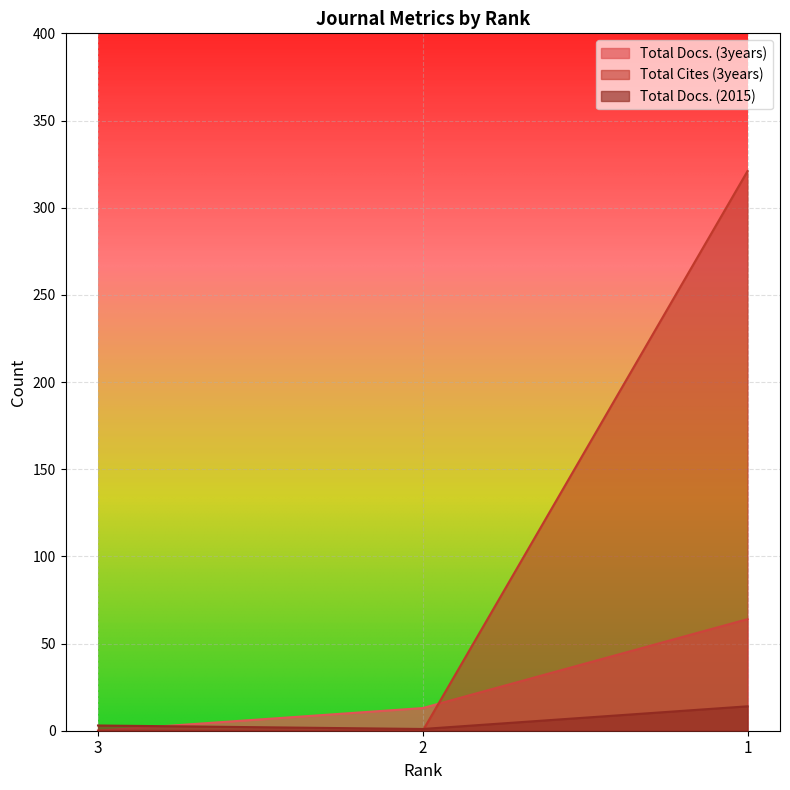

Count the Total Docs. (2015) values in the range 1 to 14.

3